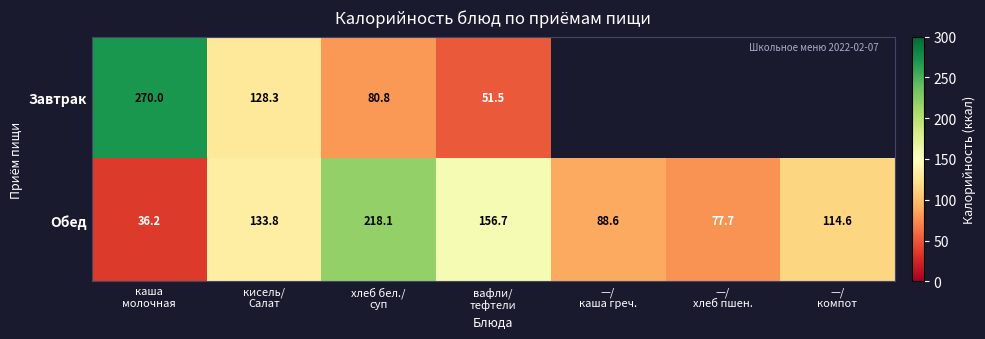

What is the minimum value for Обед?

36.2